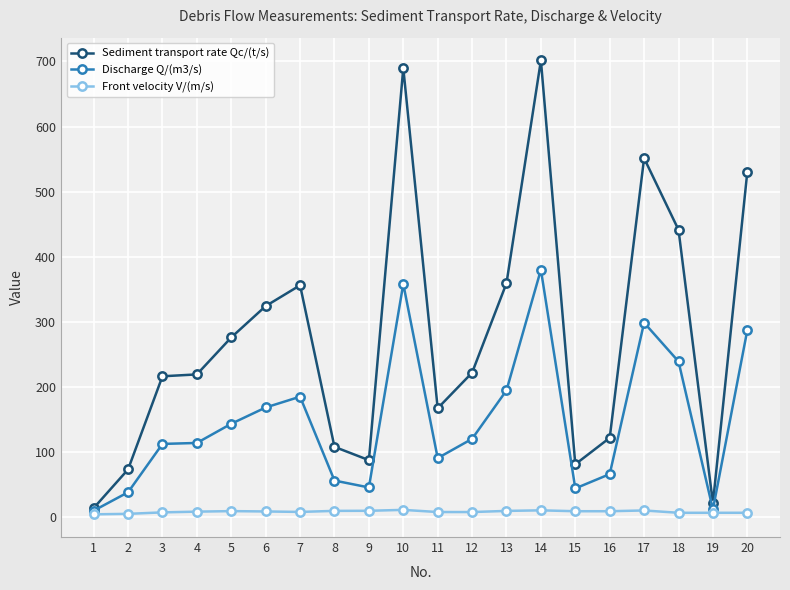

The Sediment transport rate Qc/(t/s) series shows 121.5 at 16. True or false?

True